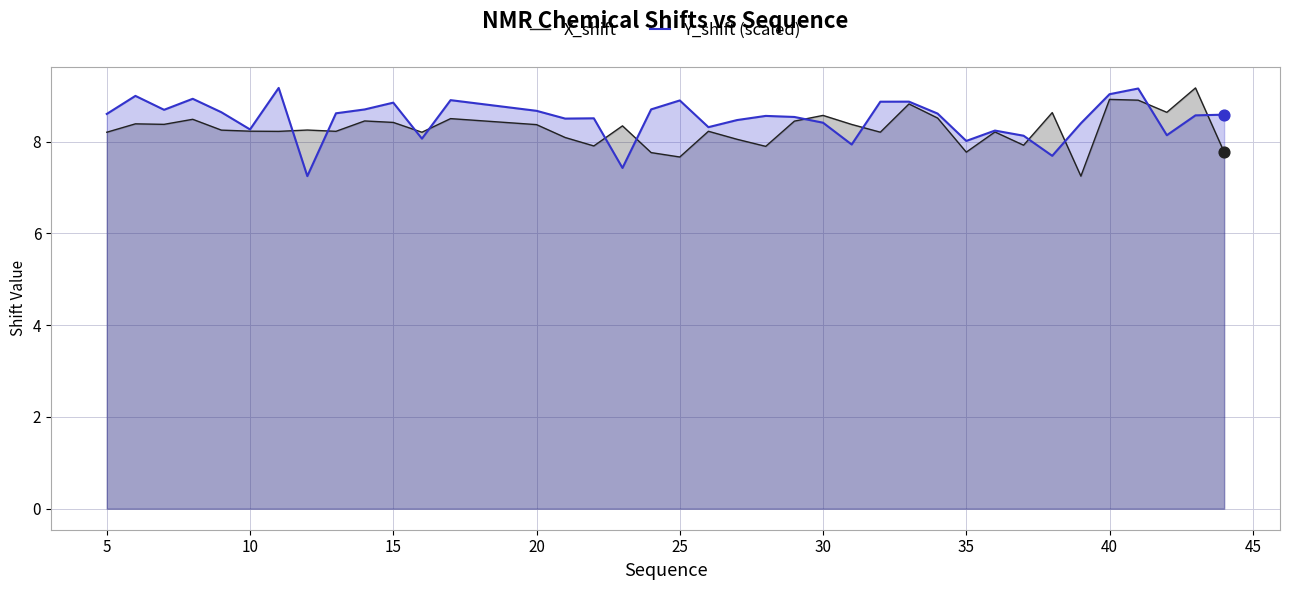

The value of X_shift at 5 is 8.2. True or false?

True